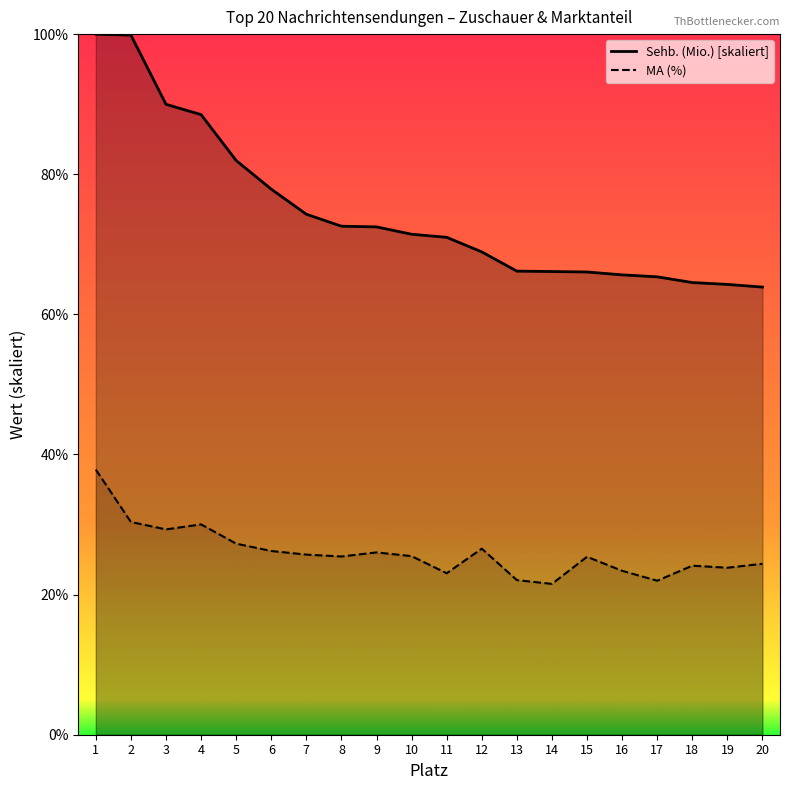

What is the difference between the maximum and minimum values in the Sehb. (Mio.) series?

36.1